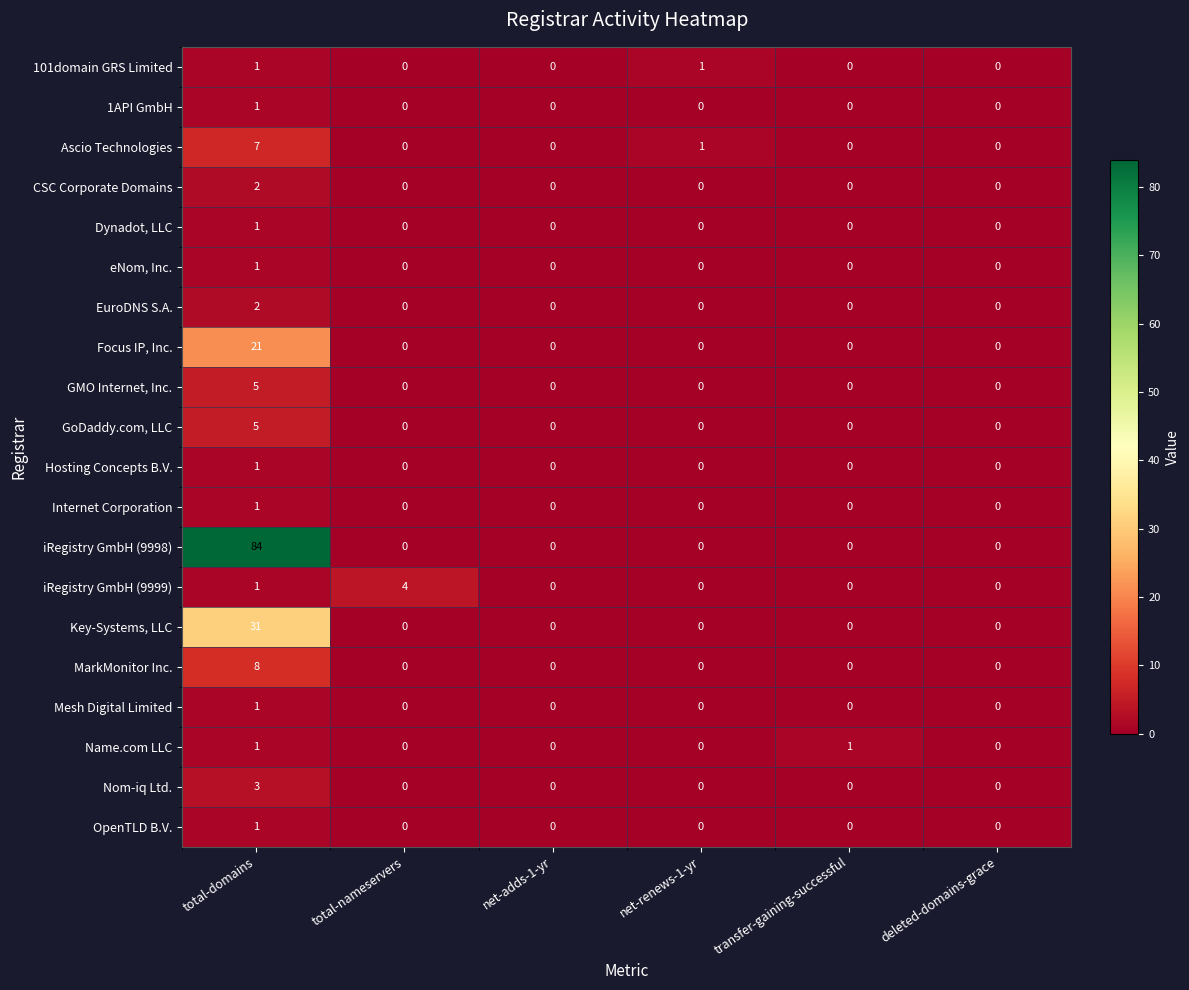

Which category has the highest value in the Focus IP, Inc. series?

total-domains